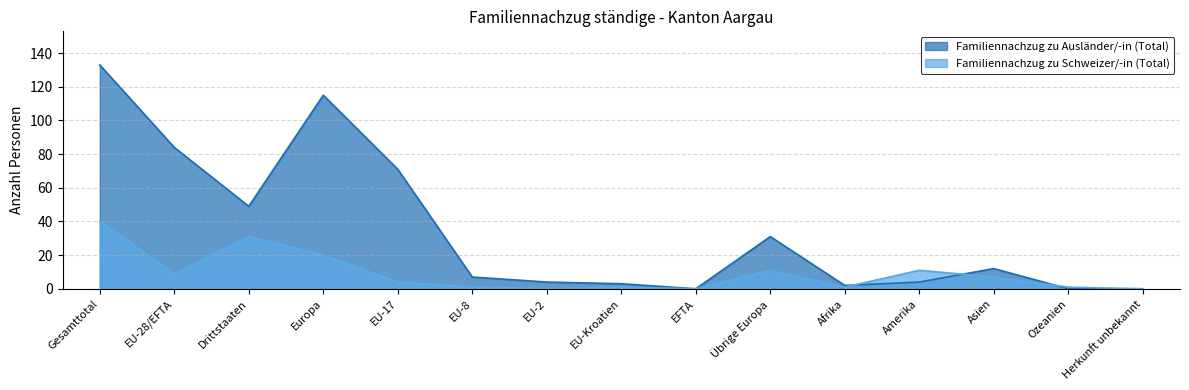

Between Europa and EU-2, which series saw the biggest shift?

Familiennachzug zu Ausländer/-in (Total)